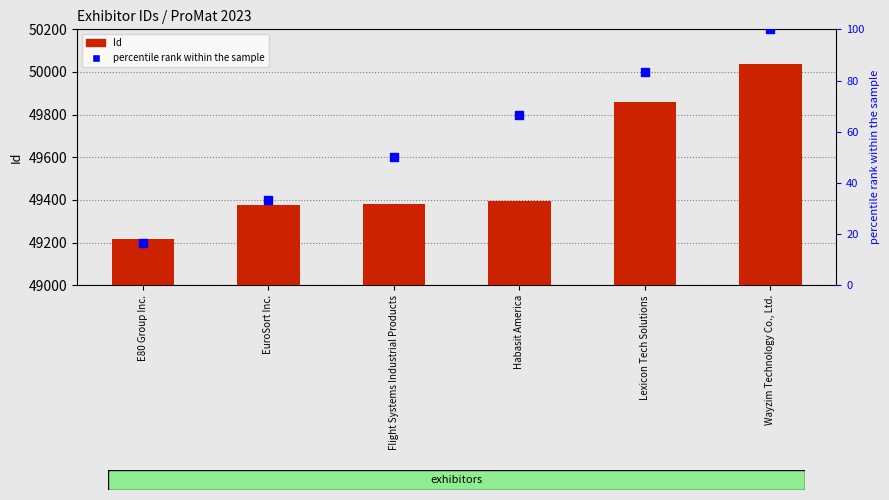

What is the total value across all series at Wayzim Technology Co., Ltd.?

50138.0